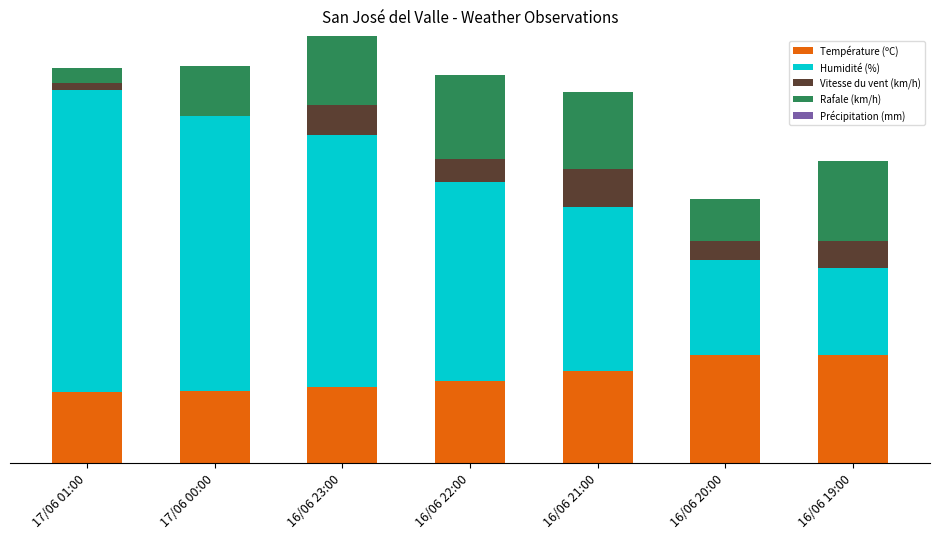

Which series has the widest spread of values?

Humidité (%)